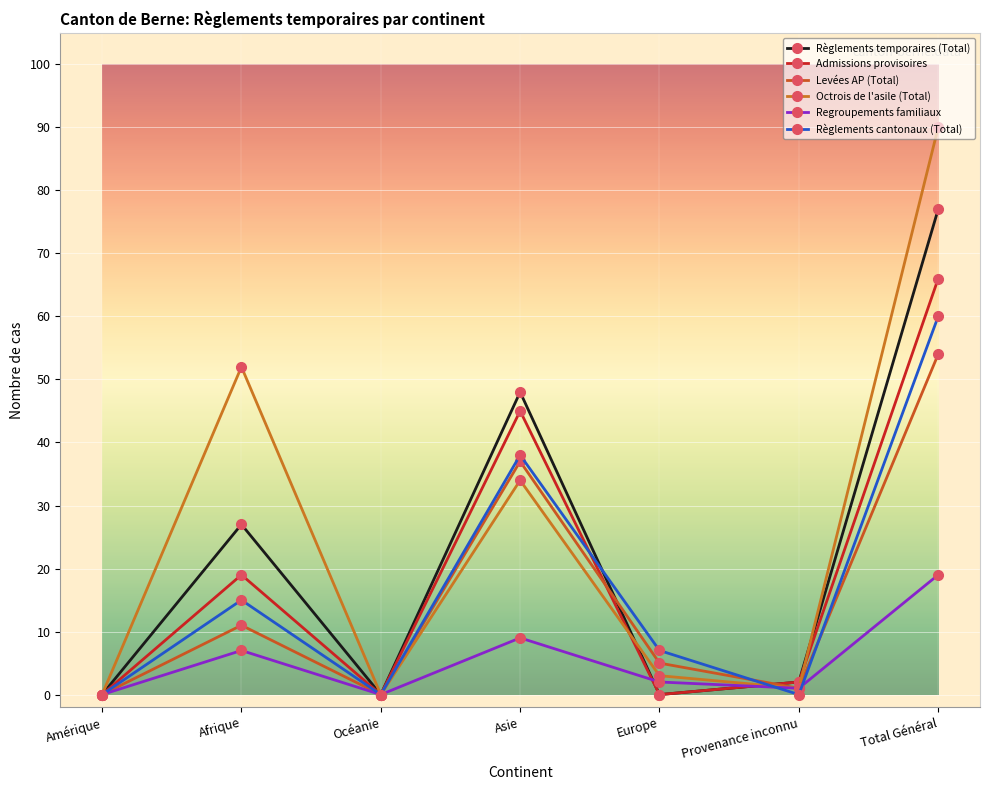

What is the value of the Levées AP (Total) point at the 5th from the left?

5